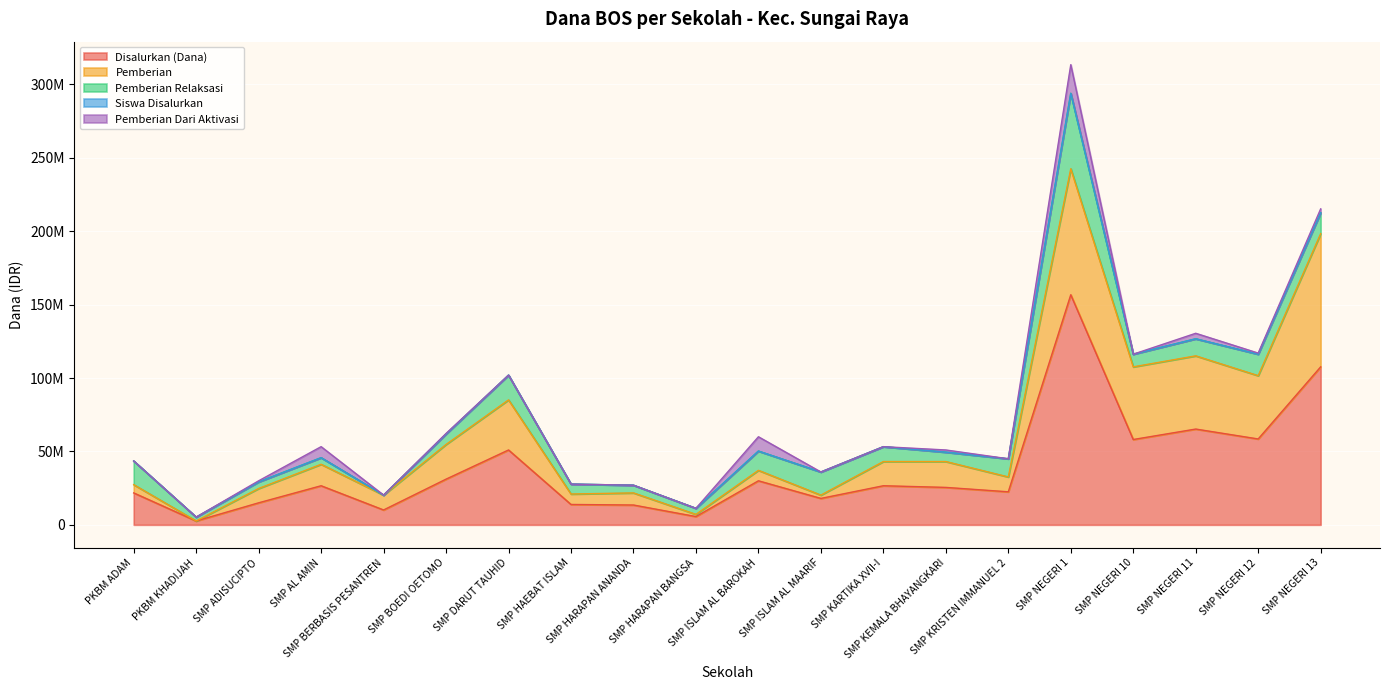

True or false: Disalurkan (Dana) and Pemberian cross at least once.

False